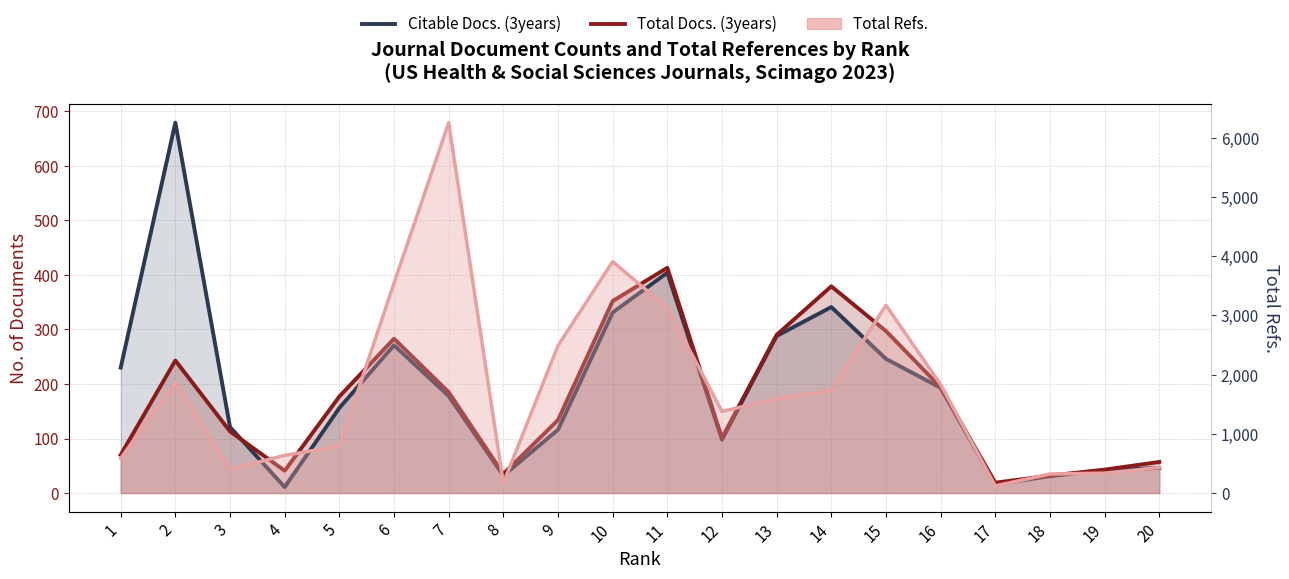

Which series ends up on top after the final intersection of Citable Docs. (3years) and Total Docs. (3years)?

Total Docs. (3years)